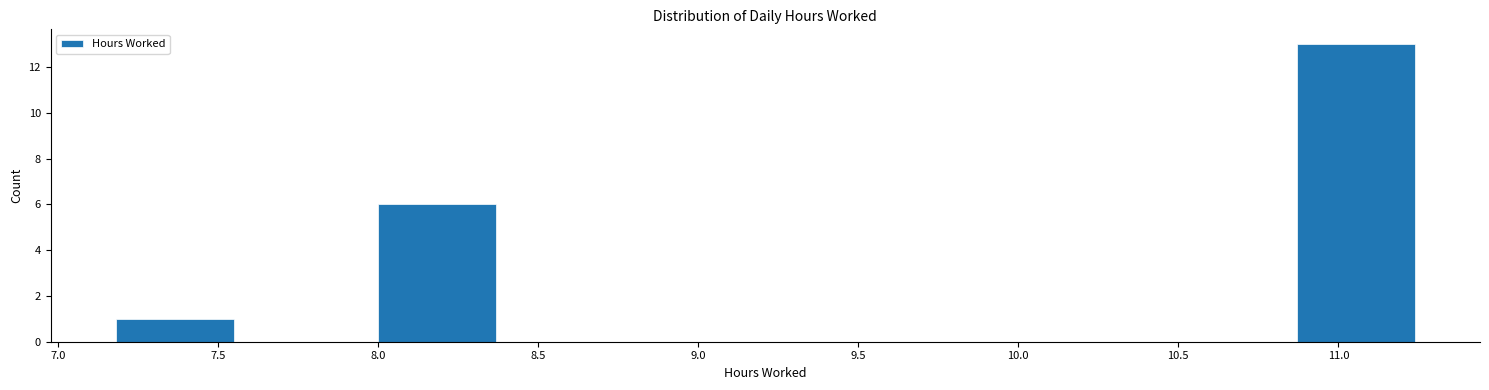

Reading left to right, transcribe this chart: for each bar, give the range it covers on the x-axis and its height. Neither the bar edges nor the heights are printed on the chart, so give them approximately, as read against the axes.

7.16 to 7.57: 1
7.57 to 7.98: 0
7.98 to 8.39: 6
8.39 to 8.80: 0
8.80 to 9.21: 0
9.21 to 9.62: 0
9.62 to 10.03: 0
10.03 to 10.44: 0
10.44 to 10.85: 0
10.85 to 11.26: 13